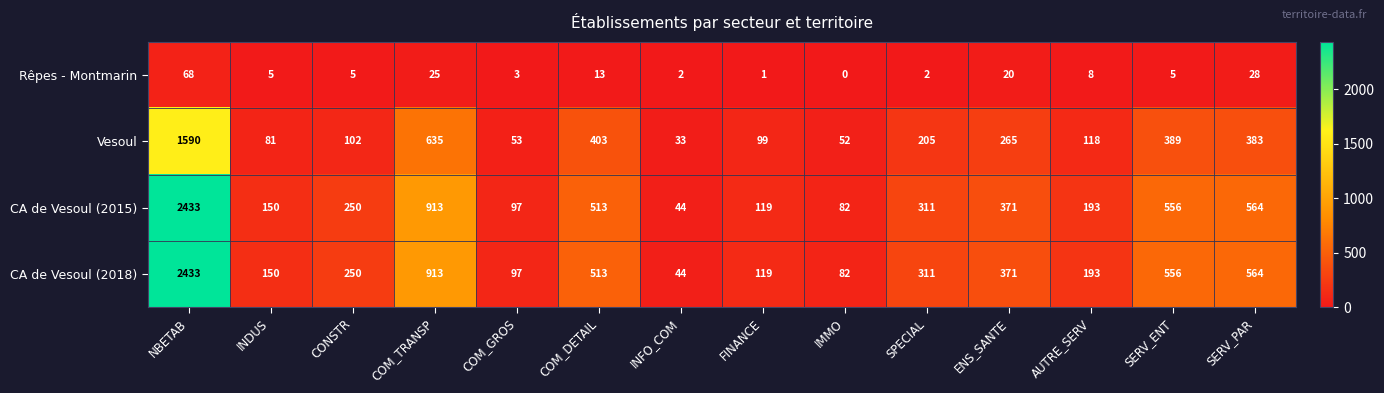

What is the spread (max minus min) of values at AUTRE_SERV?

185